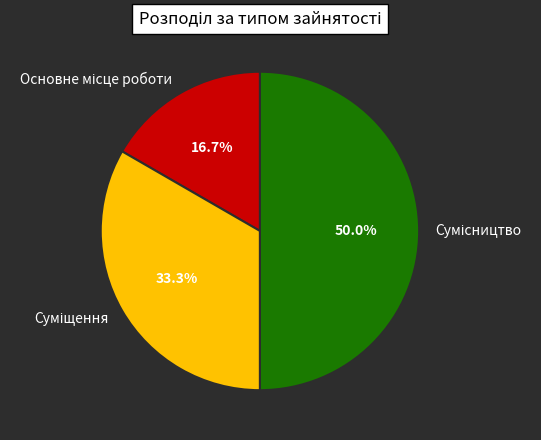

Count the number of slices in the pie.

3